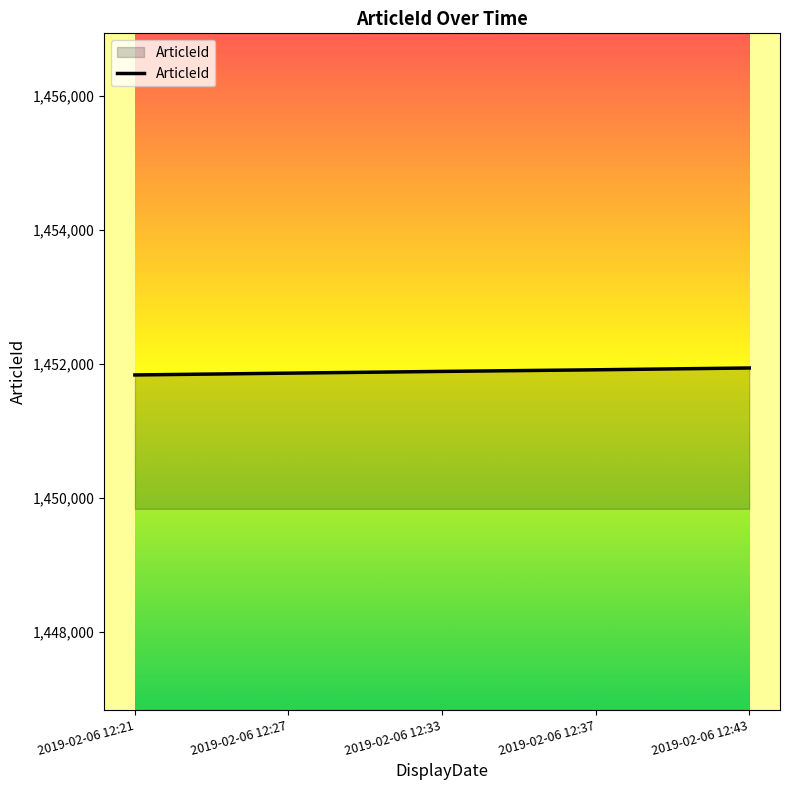

What is the average value?

1451887